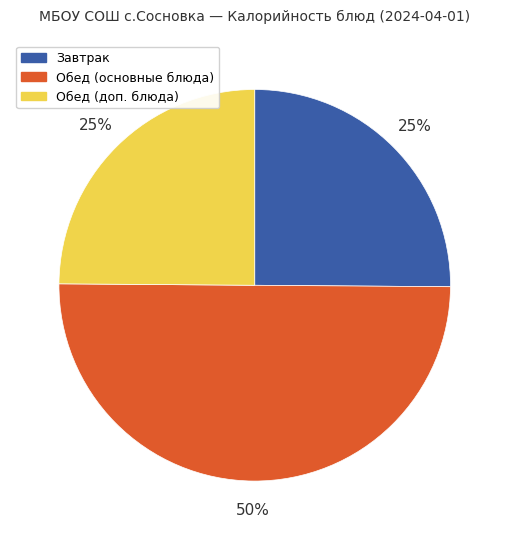

True or false: Обед (основные блюда) accounts for 50% of the total.

True